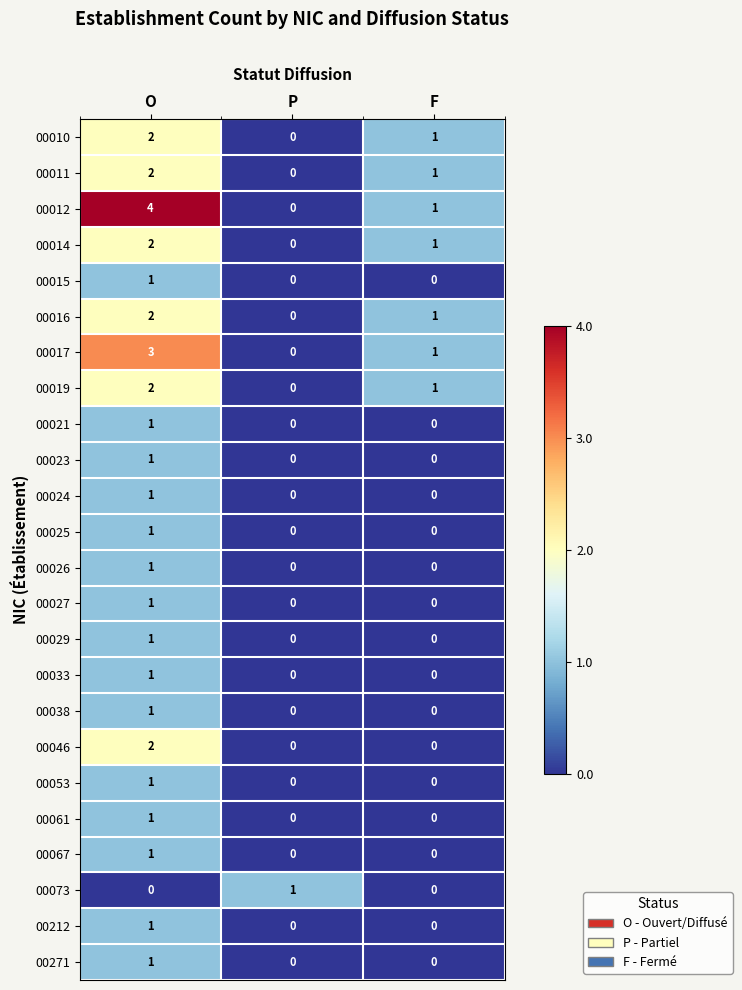

How many distinct data groups are displayed?

24